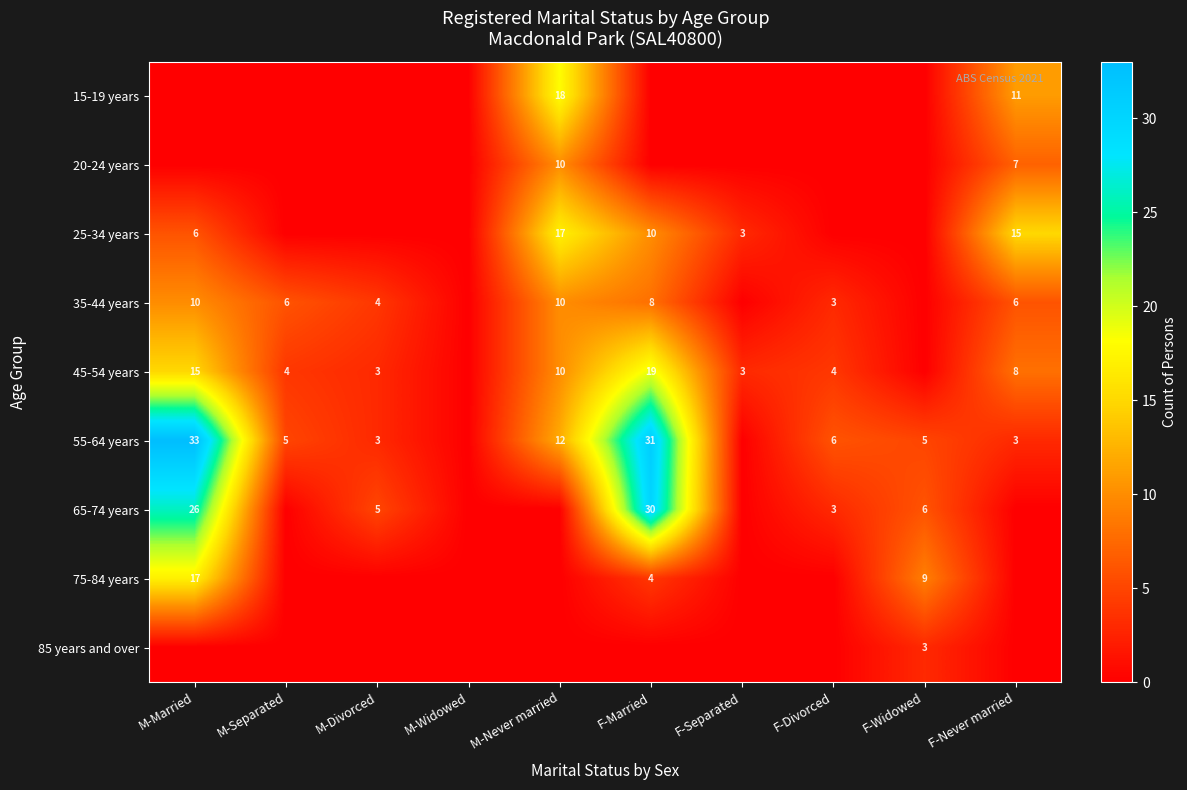

The 35-44 years series shows 6 at M-Separated. True or false?

True